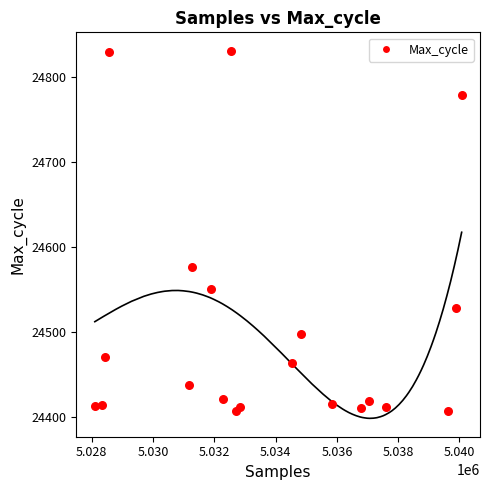

What is the range of Y values (max minus min)?

424